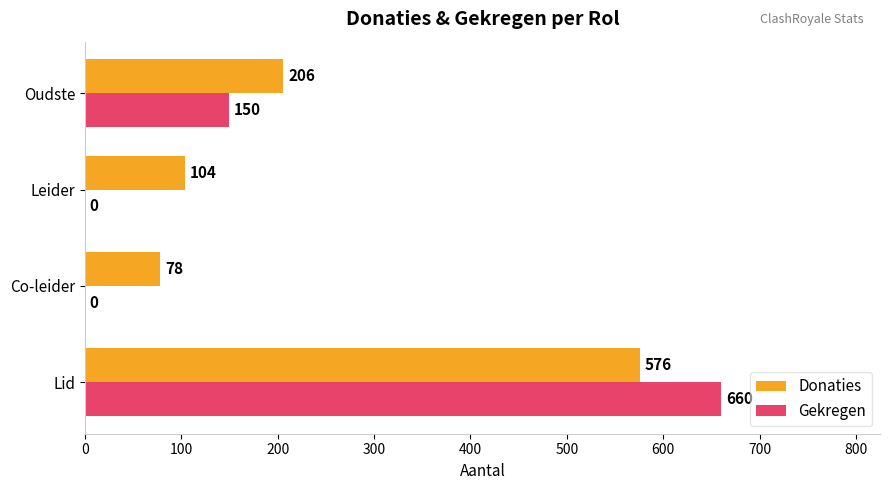

At which category does the chart reach its peak across all series?

Lid